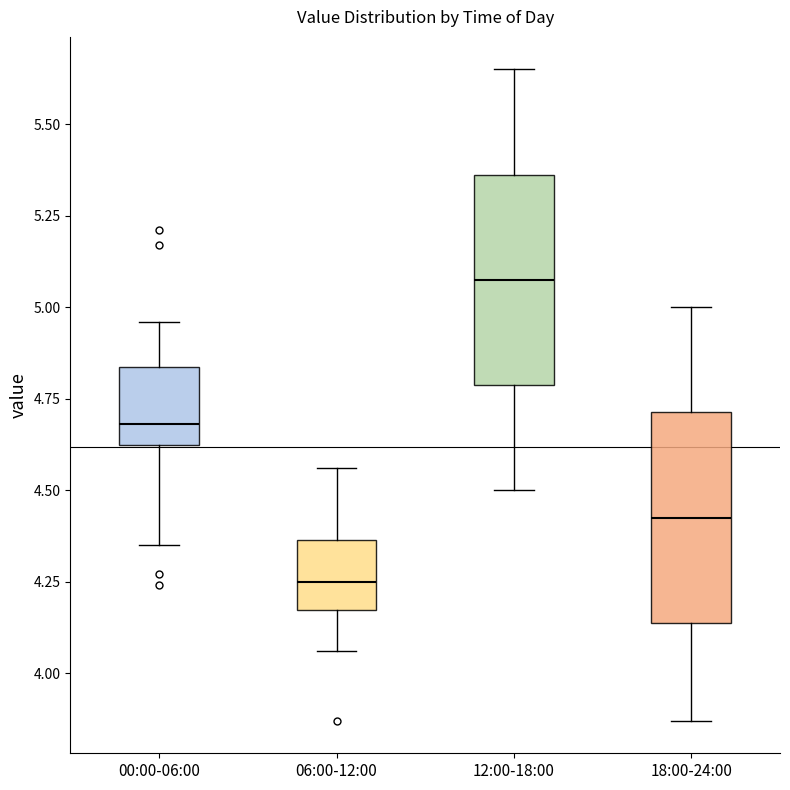

Where does the upper whisker of the box for 12:00-18:00 end on the y-axis? The values are not printed on the chart, so give them approximately, as read against the axis.

5.65